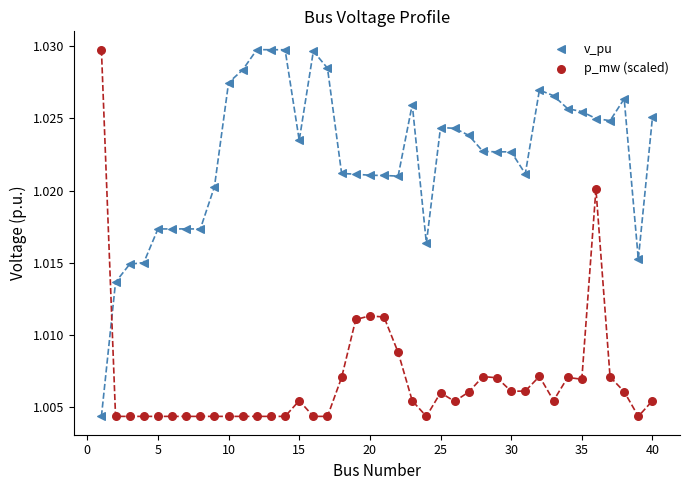

Across all data points, what is the range of X values (max minus min)?

39.0